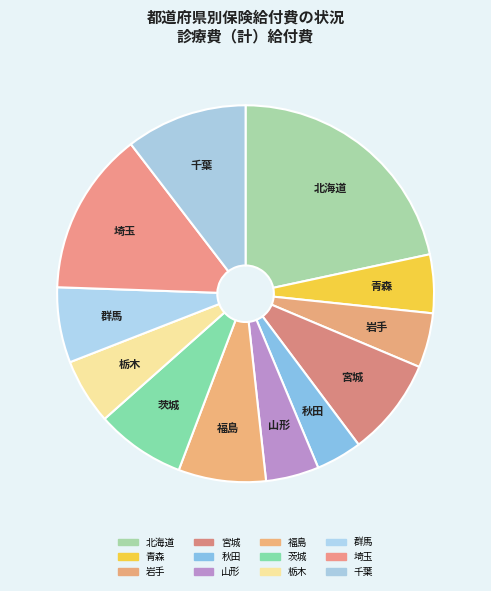

Count the number of slices in the pie.

12